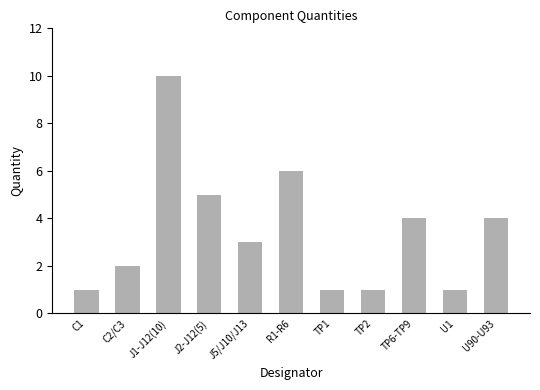

Reading right to left, list all the values displayed in this chart.

4	1	4	1	1	6	3	5	10	2	1